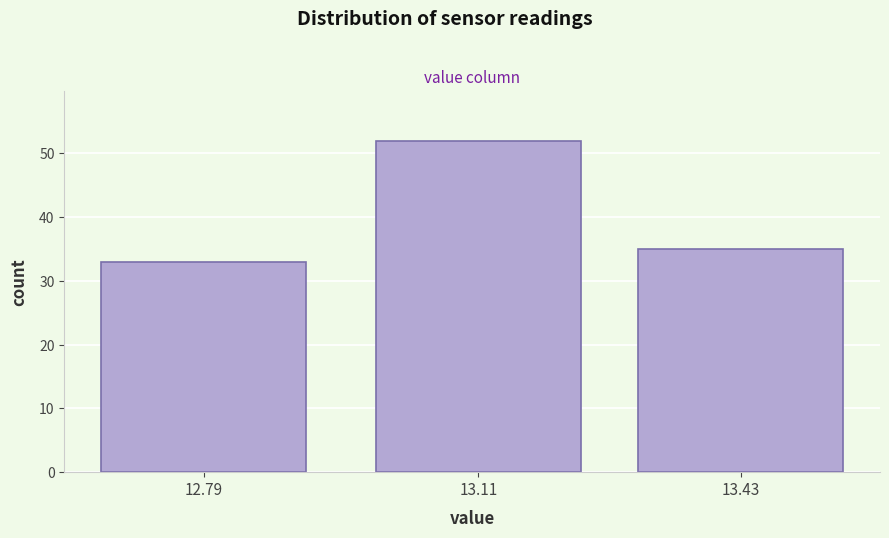

Reading left to right, list all the values displayed in this chart.

12.79=33	13.11=52	13.43=35